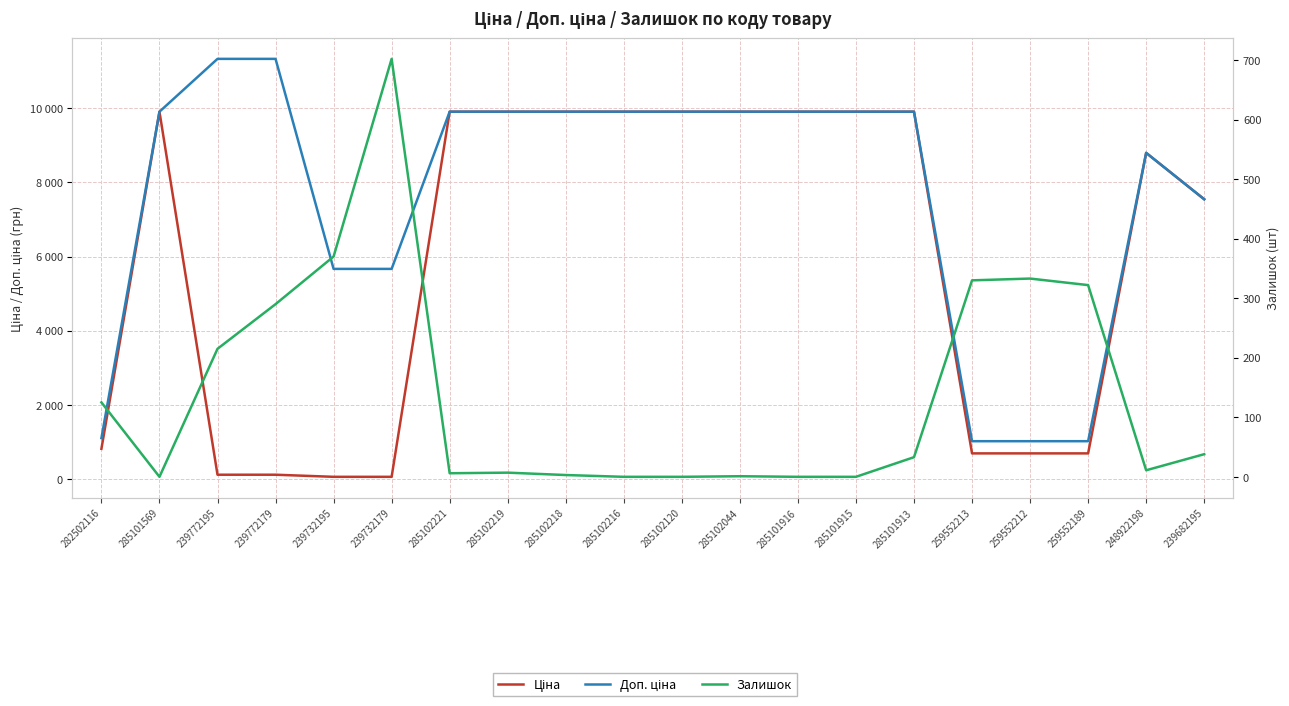

Reading right to left, what are all the values shown in this chart?

Ціна: 239682195=7545.9	248922198=8797.6	259552189=689.1	259552212=689.1	259552213=689.1	285101913=9908.5	285101915=9908.5	285101916=9908.5	285102044=9908.5	285102120=9908.5	285102216=9908.5	285102218=9908.5	285102219=9908.5	285102221=9908.5	239732179=56.7	239732195=56.7	239772179=113.3	239772195=113.3	285101569=9908.5	282502116=813.0
Доп. ціна: 239682195=7545.9	248922198=8797.6	259552189=1017.8	259552212=1017.8	259552213=1017.8	285101913=9908.5	285101915=9908.5	285101916=9908.5	285102044=9908.5	285102120=9908.5	285102216=9908.5	285102218=9908.5	285102219=9908.5	285102221=9908.5	239732179=5667.0	239732195=5667.0	239772179=11334.0	239772195=11334.0	285101569=9908.5	282502116=1101.8
Залишок: 239682195=38.0	248922198=11.0	259552189=322.0	259552212=333.0	259552213=330.0	285101913=33.0	285101915=0.0	285101916=0.0	285102044=1.0	285102120=0.0	285102216=0.0	285102218=3.0	285102219=7.0	285102221=6.0	239732179=702.0	239732195=370.0	239772179=290.0	239772195=215.0	285101569=0.0	282502116=125.0